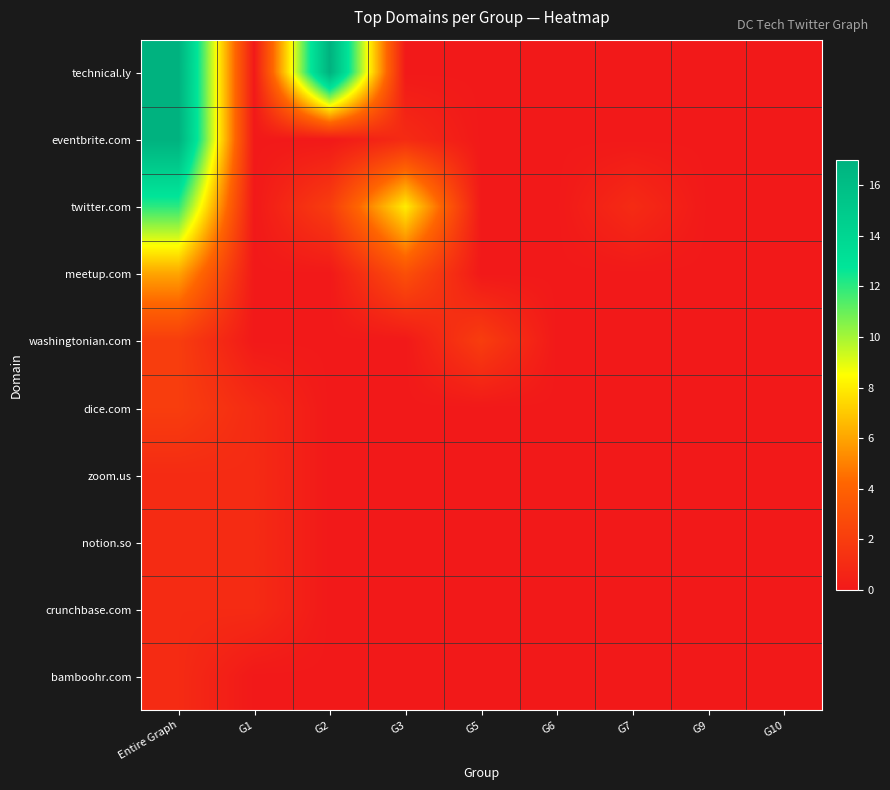

Which has a higher value, G1 or G5?

G1